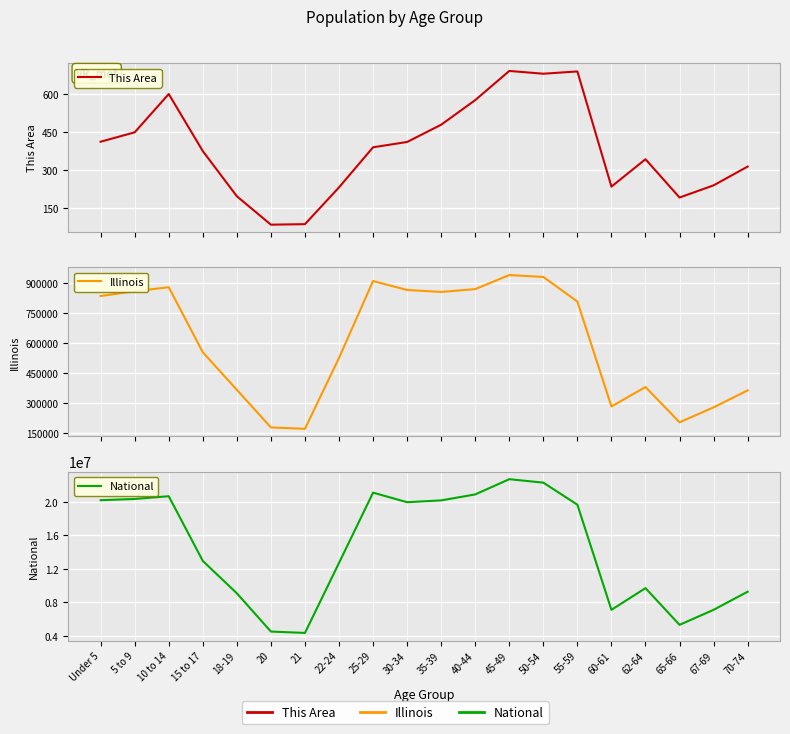

How many categories are shown in the chart?

20